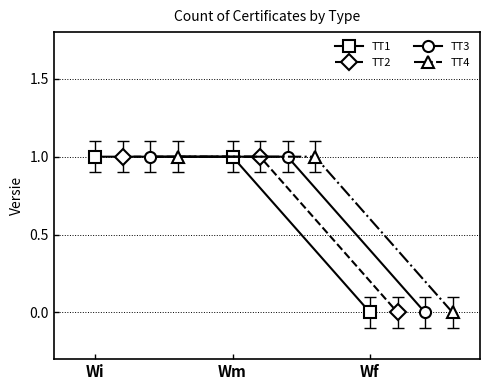

What is the difference between the second highest and minimum values in the TT2 series?

1